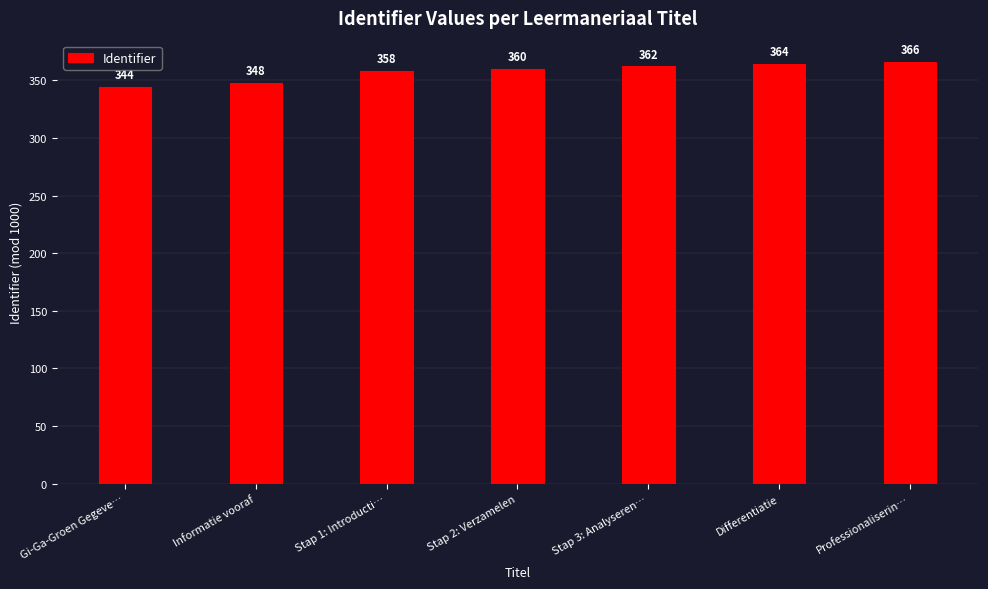

Between Stap 2: Verzamelen and Stap 3: Analyseren…, which is larger?

Stap 3: Analyseren…